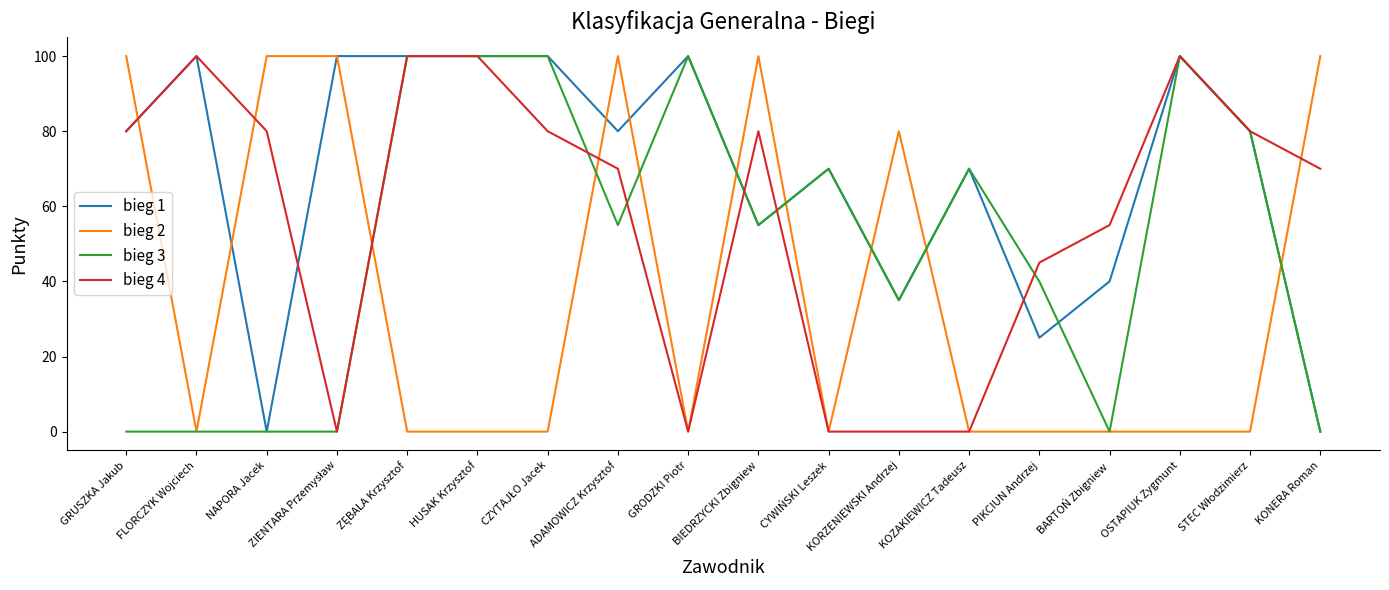

True or false: bieg 2 has a value of 32 at FLORCZYK Wojciech.

False